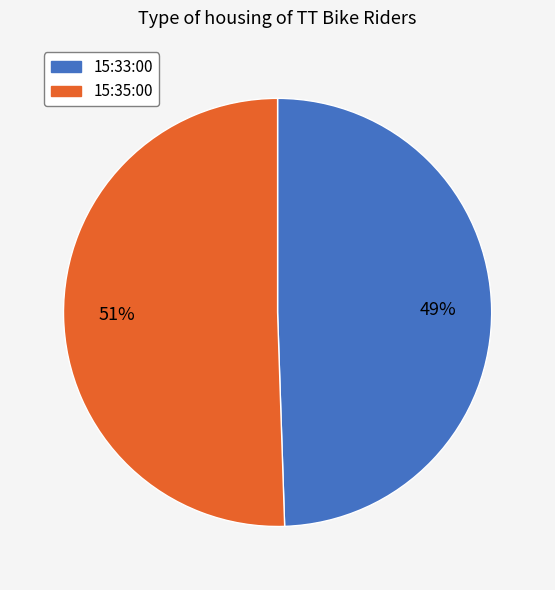

To the nearest percent, what is the average slice percentage?

50%